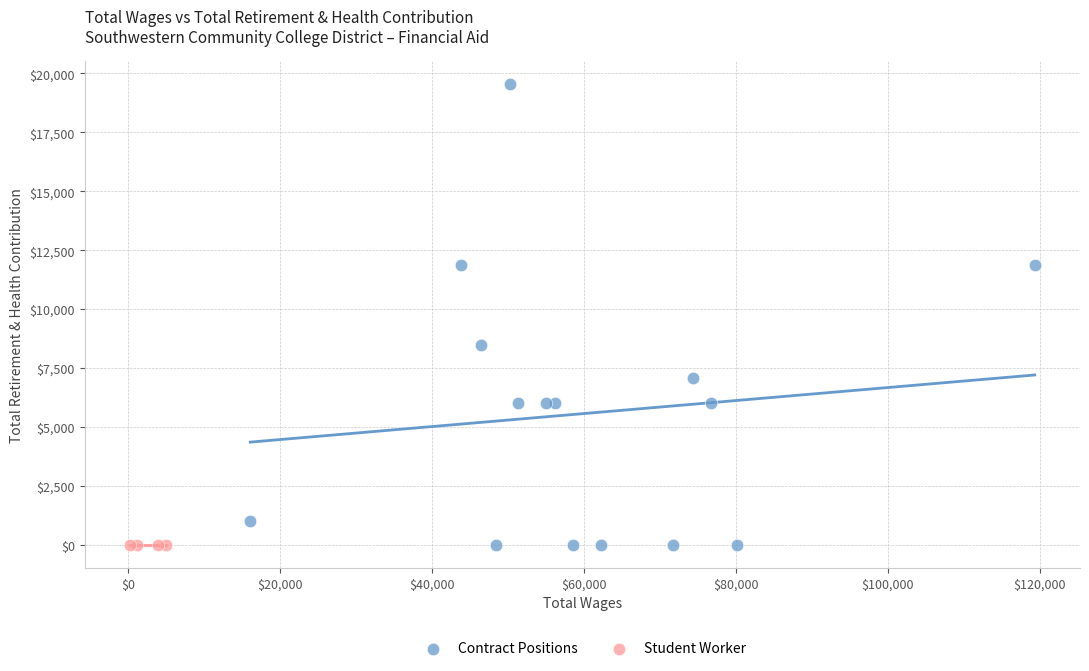

Which series contains the highest Y value?

Contract Positions